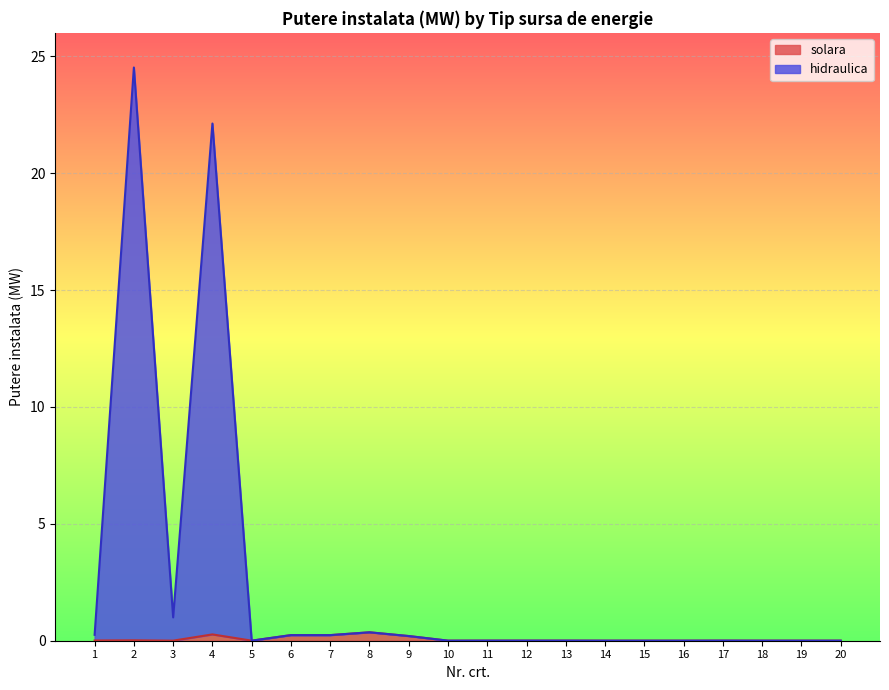

Which has a higher value, 5 or 11?

11